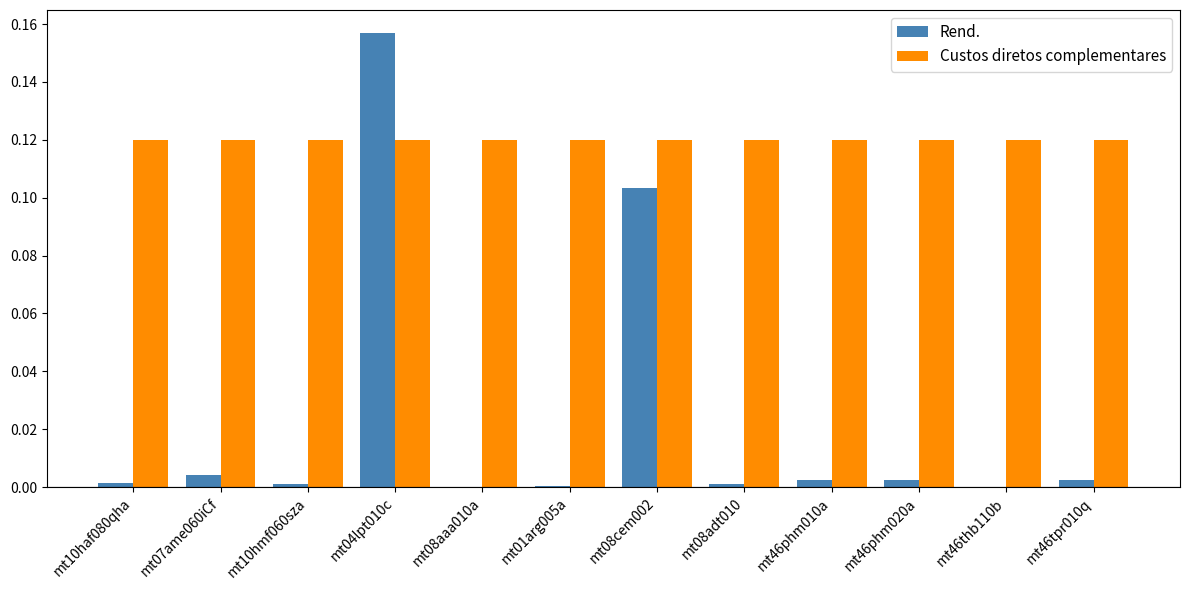

What is the sum of all Custos diretos complementares values?

1.4